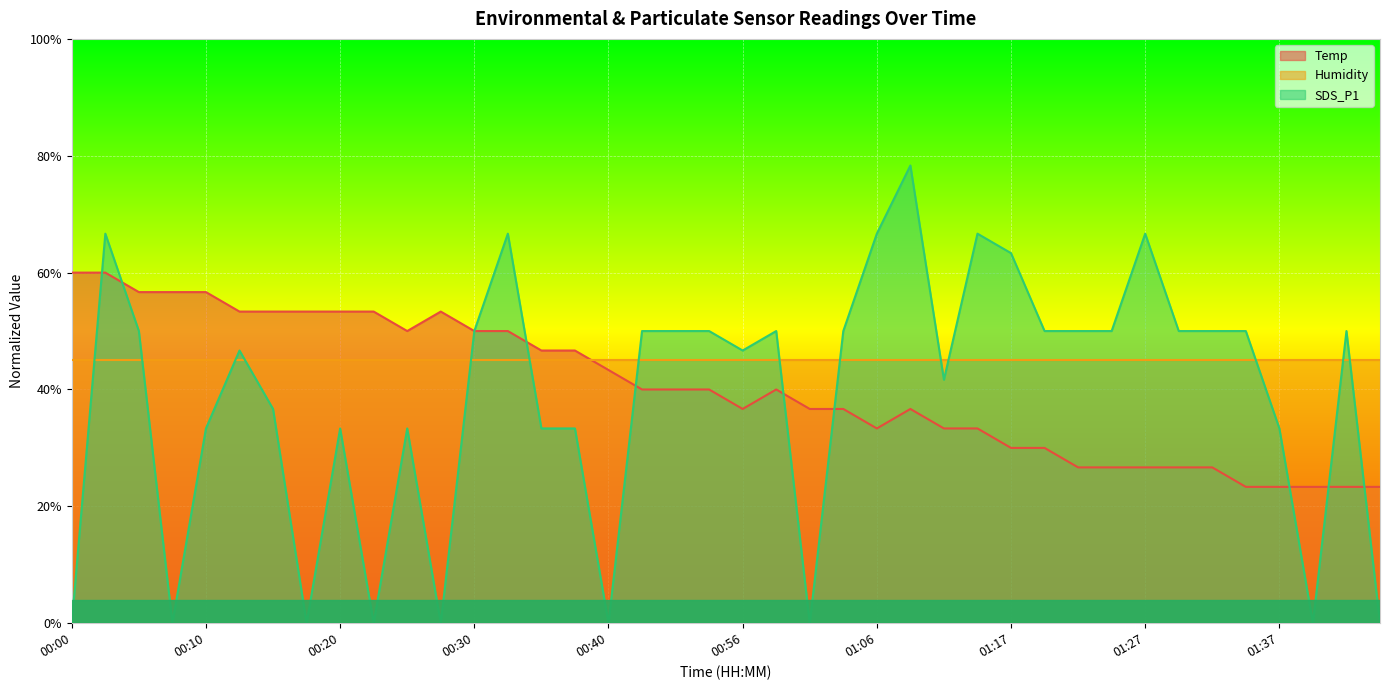

Which series changed the most between 00:20 and 00:22?

SDS_P1